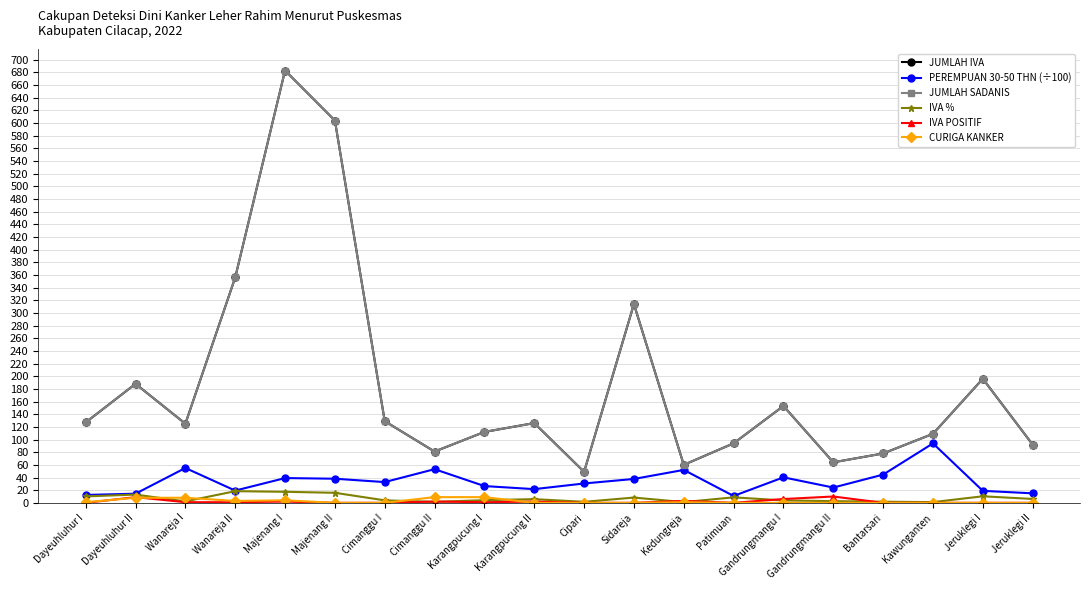

At which category does the chart reach its peak across all series?

Majenang I